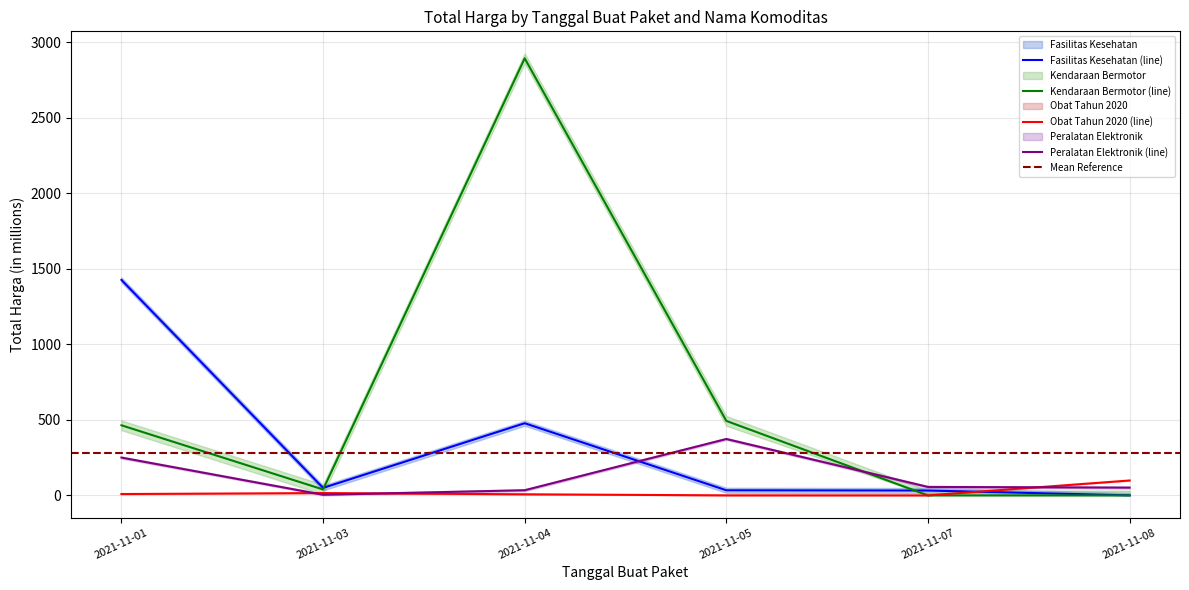

List the series in order of their peak value, lowest first.

Obat Tahun 2020, Peralatan Elektronik, Fasilitas Kesehatan, Kendaraan Bermotor